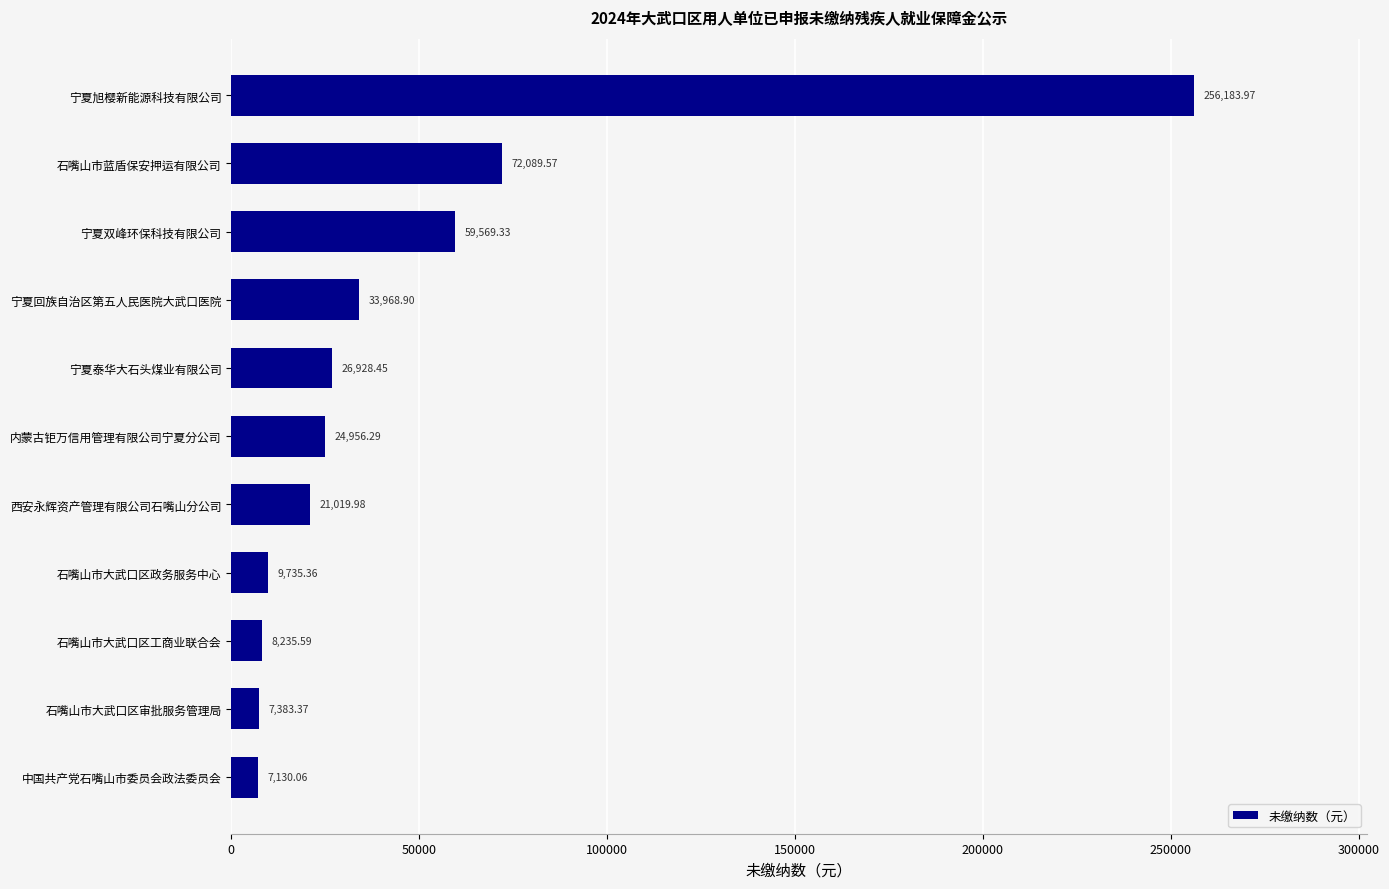

Which has a higher value, 内蒙古钜万信用管理有限公司宁夏分公司 or 西安永辉资产管理有限公司石嘴山分公司?

内蒙古钜万信用管理有限公司宁夏分公司